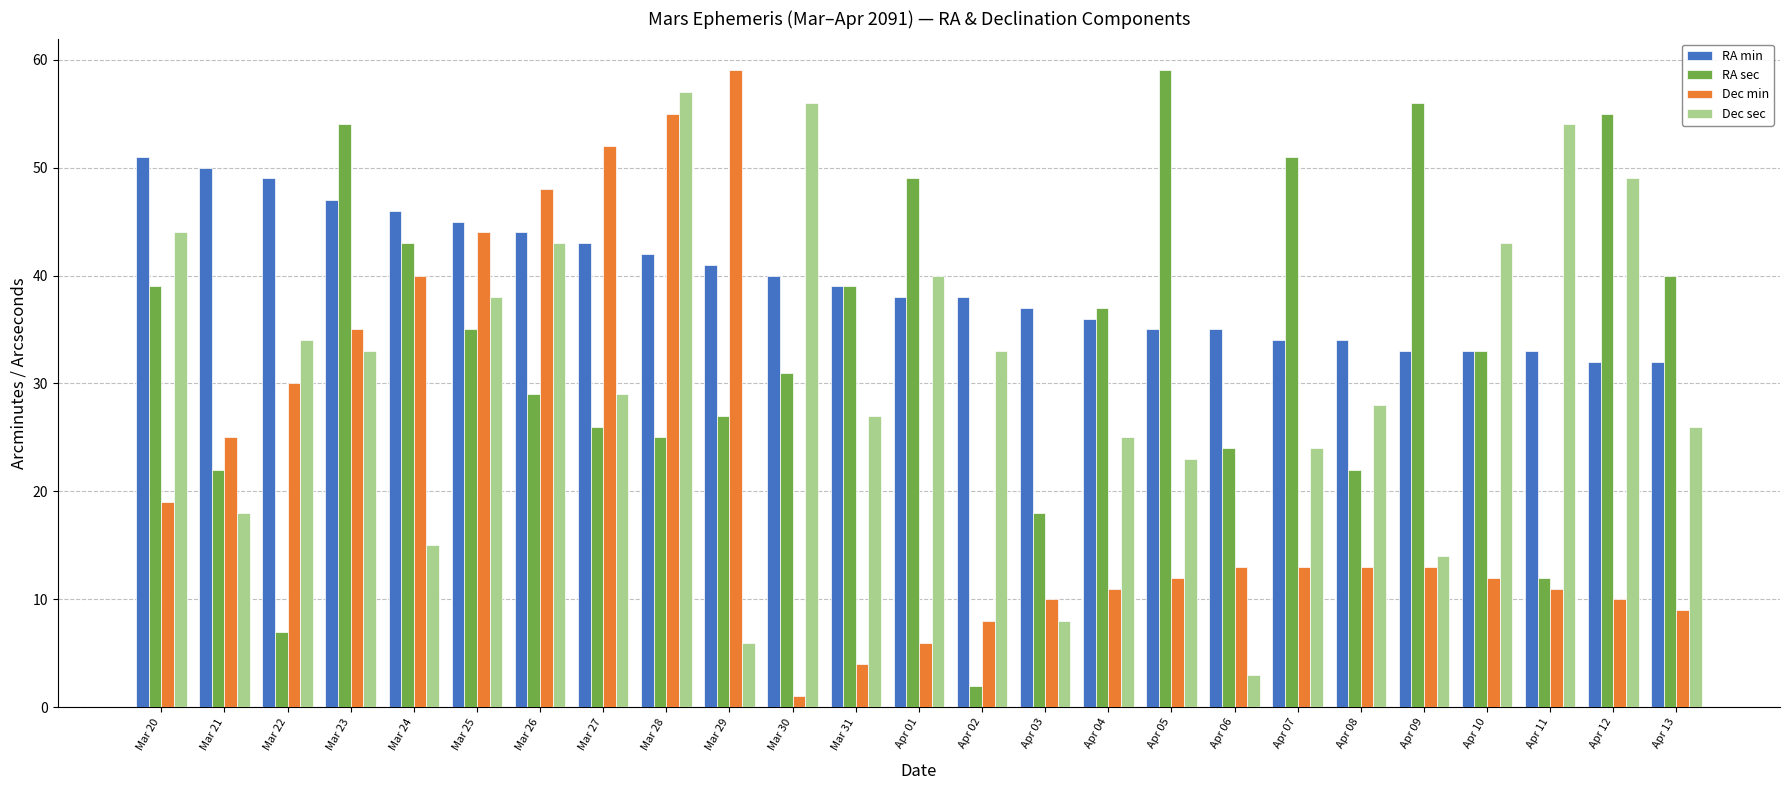

What are all the series names shown in the legend?

RA min, RA sec, Dec min, Dec sec